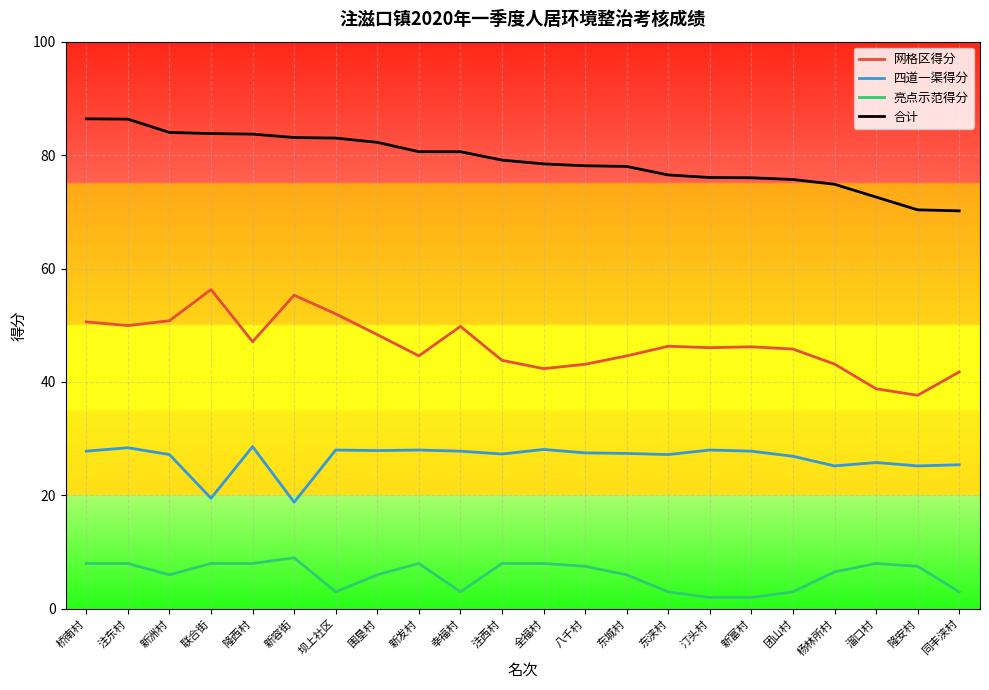

True or false: 四道一渠得分 has more than 1 points higher than both neighbors.

True